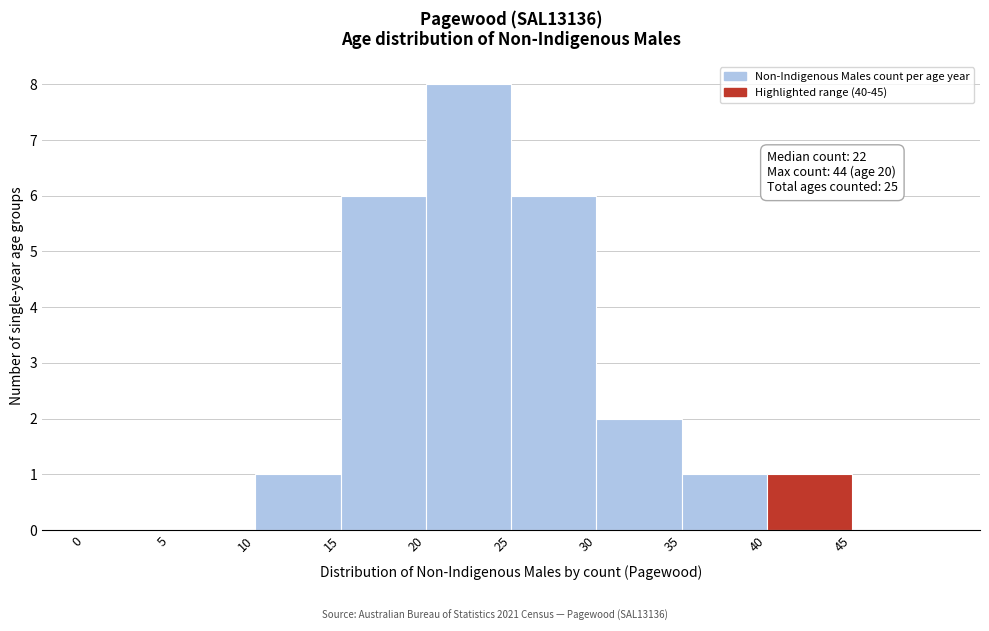

Over which range of the x-axis is the bar tallest?

20 to 25